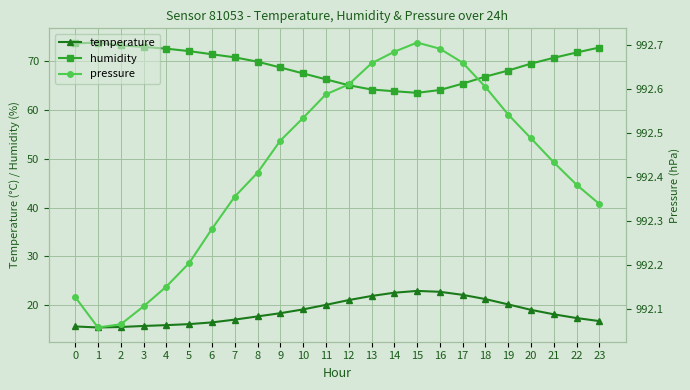

The humidity series shows 68.7 at 9. True or false?

True